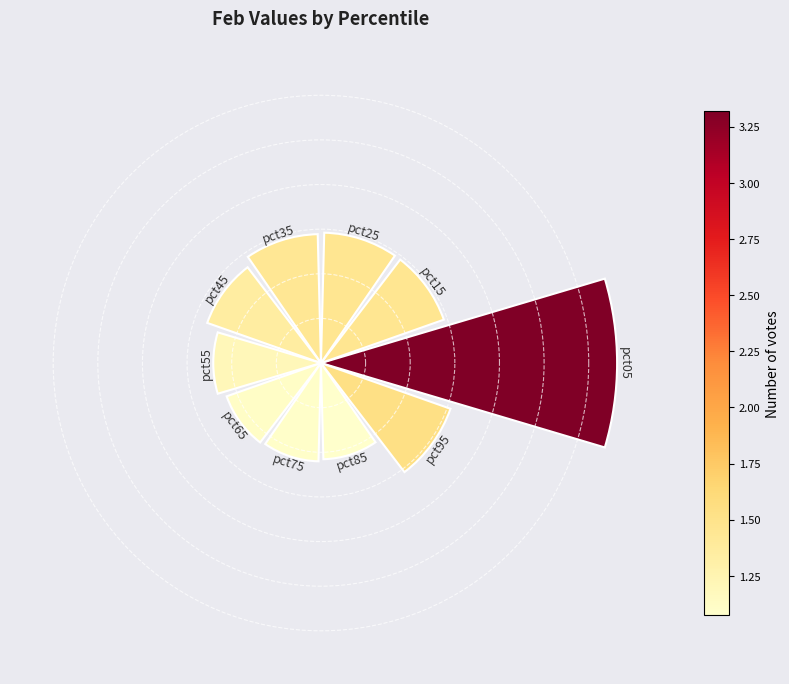

Does the chart contain any negative values?

No